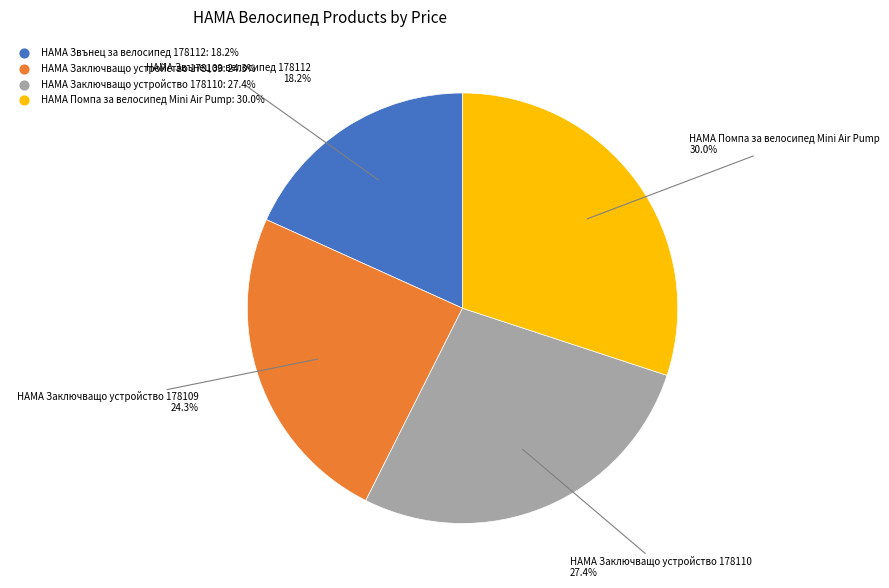

What is the largest slice in the pie chart?

HAMA Помпа за велосипед Mini Air Pump